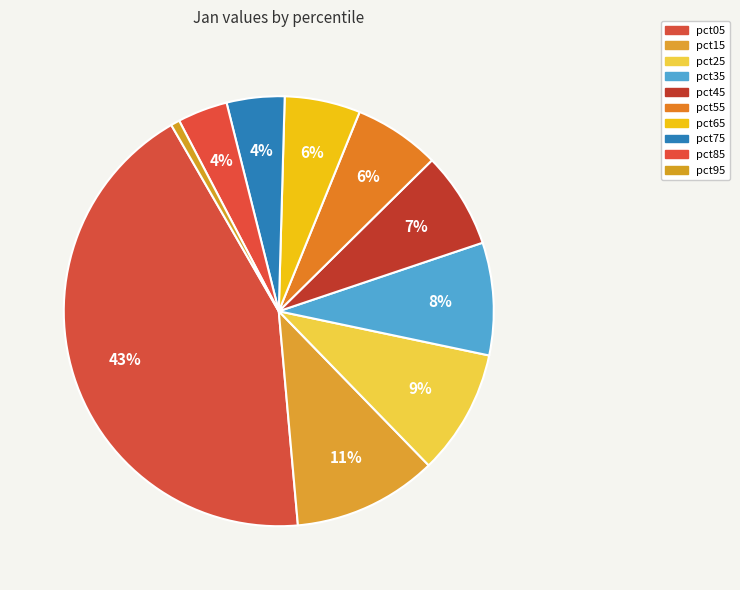

How many segments does this pie chart have?

10